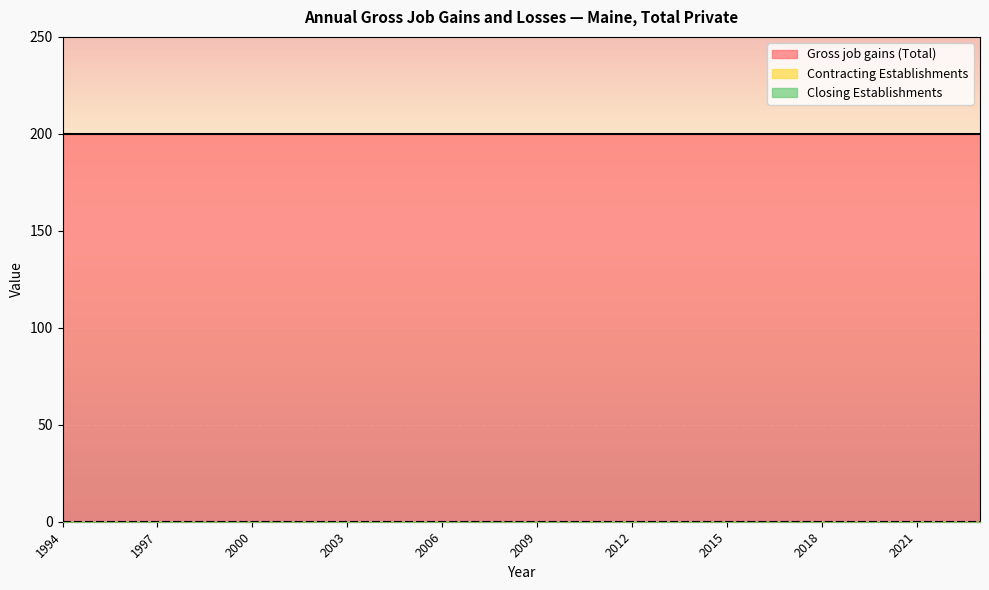

Reading right to left, what are all the values shown in this chart?

Gross job gains (Total): 2023=200	2022=200	2021=200	2020=200	2019=200	2018=200	2017=200	2016=200	2015=200	2014=200	2013=200	2012=200	2011=200	2010=200	2009=200	2008=200	2007=200	2006=200	2005=200	2004=200	2003=200	2002=200	2001=200	2000=200	1999=200	1998=200	1997=200	1996=200	1995=200	1994=200
Contracting Establishments: 2023=0	2022=0	2021=0	2020=0	2019=0	2018=0	2017=0	2016=0	2015=0	2014=0	2013=0	2012=0	2011=0	2010=0	2009=0	2008=0	2007=0	2006=0	2005=0	2004=0	2003=0	2002=0	2001=0	2000=0	1999=0	1998=0	1997=0	1996=0	1995=0	1994=0
Closing Establishments: 2023=0	2022=0	2021=0	2020=0	2019=0	2018=0	2017=0	2016=0	2015=0	2014=0	2013=0	2012=0	2011=0	2010=0	2009=0	2008=0	2007=0	2006=0	2005=0	2004=0	2003=0	2002=0	2001=0	2000=0	1999=0	1998=0	1997=0	1996=0	1995=0	1994=0